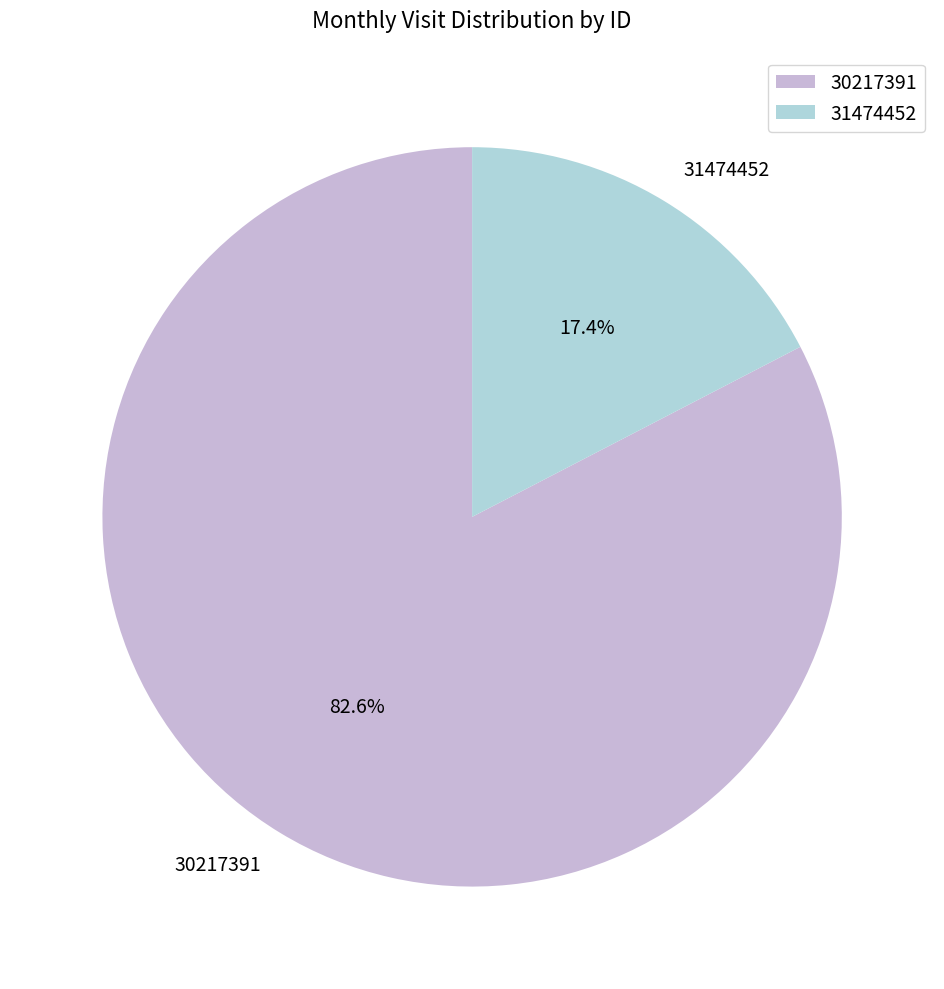

Which category accounts for the majority?

30217391